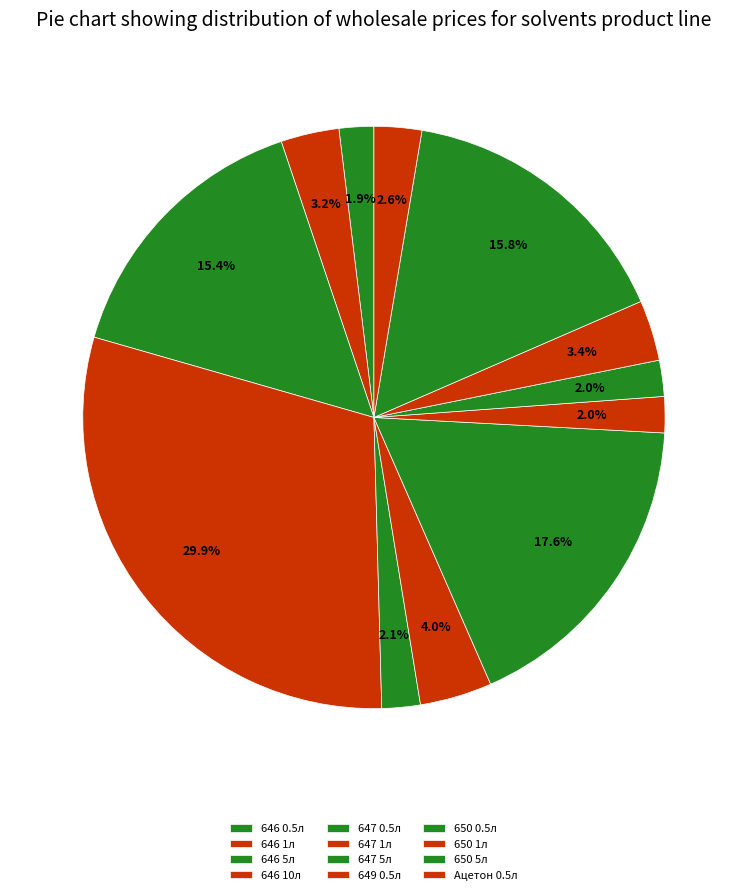

Approximately how many times larger is the value at 647 0.5л compared to 646 1л?

0.7